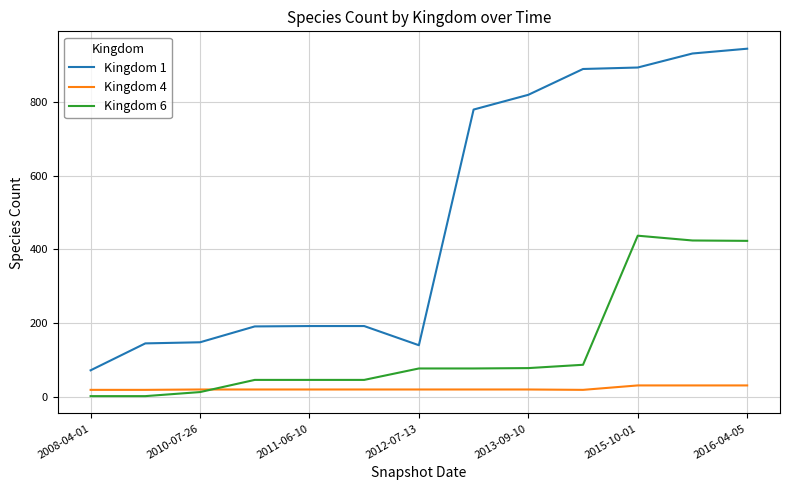

What is the difference between the second highest and minimum values in the Kingdom 1 series?

859